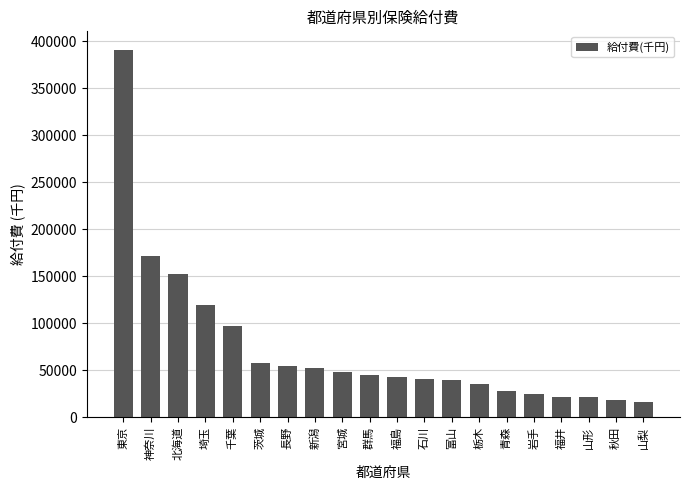

What is the change in value from 石川 to 岩手?

-15769.8